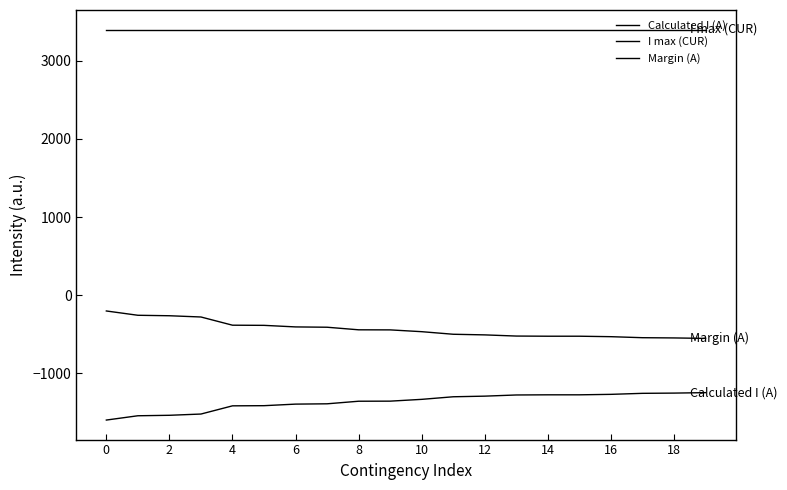

Rank the series by their maximum value, from highest to lowest.

I max (CUR), Margin (A), Calculated I (A)